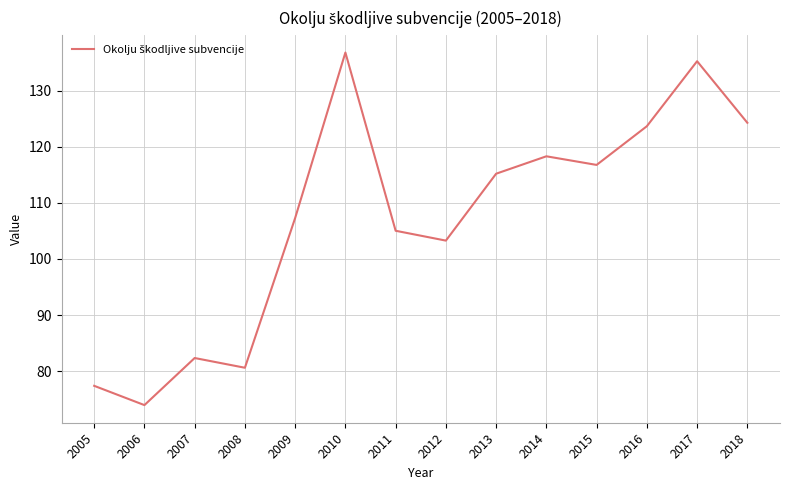

The chart shows a value of 36.4 at 2011. True or false?

False